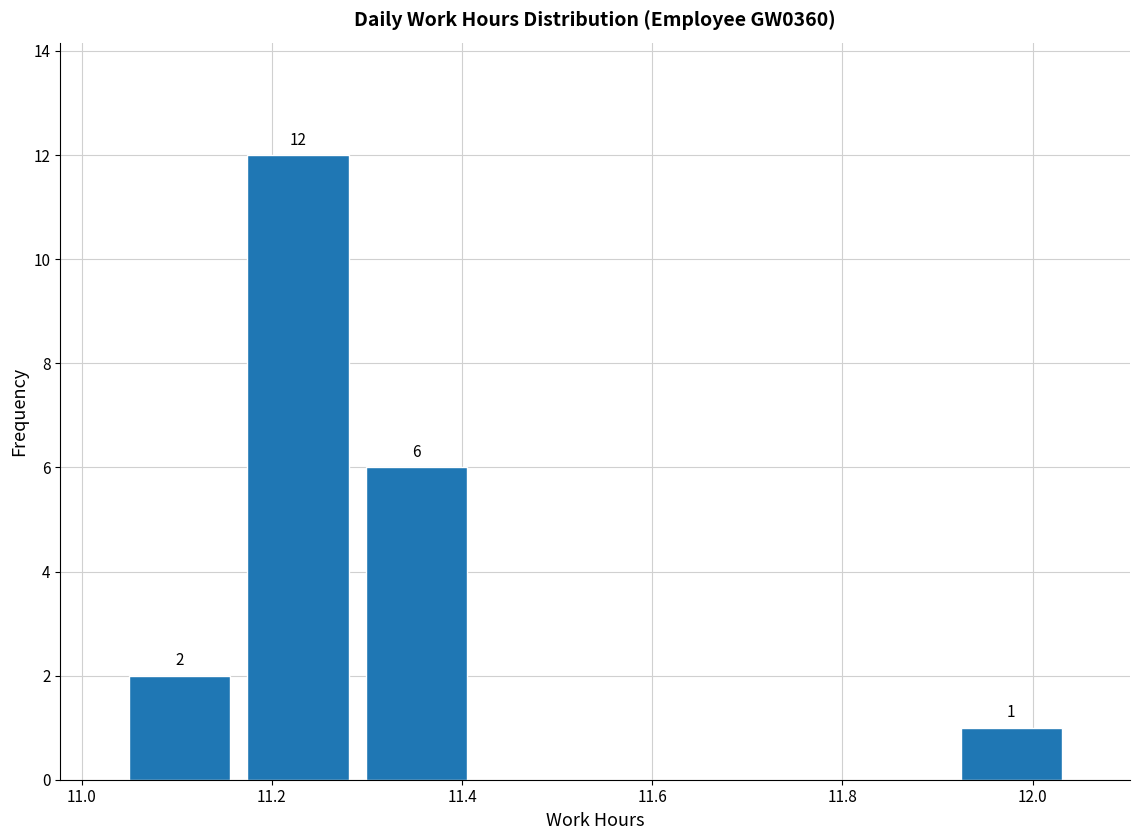

Over which range of the x-axis is the bar tallest?

11.165 to 11.290